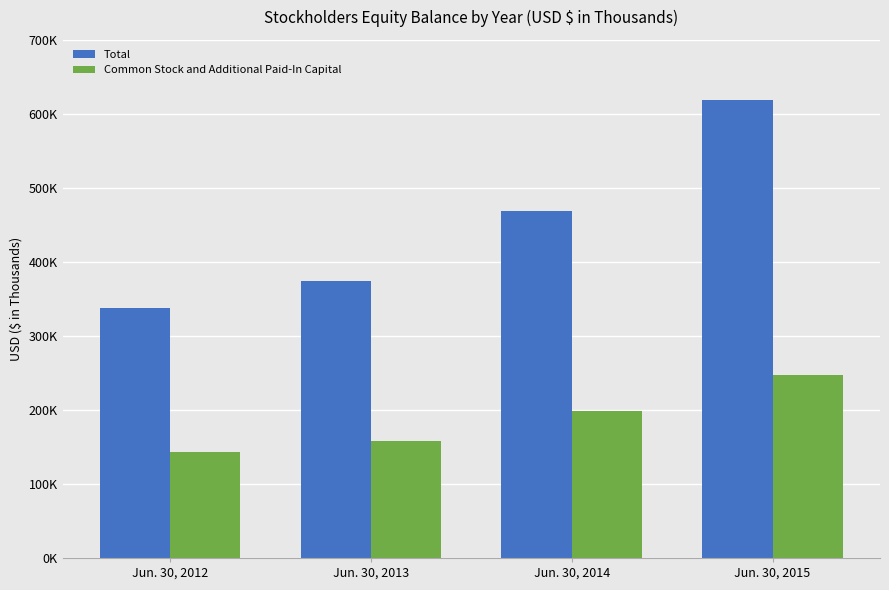

Is it true that Common Stock and Additional Paid-In Capital equals 88138 at Jun. 30, 2013?

False